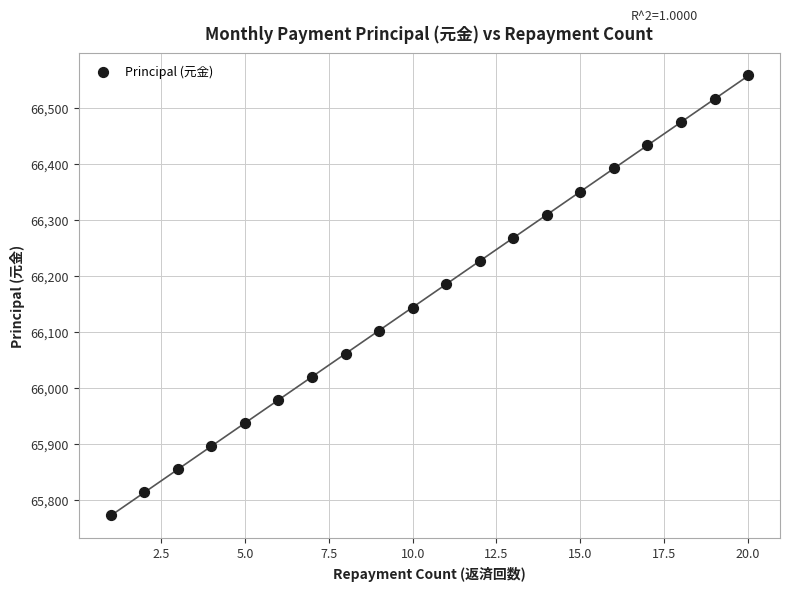

What is the range of X values (max minus min)?

19.0